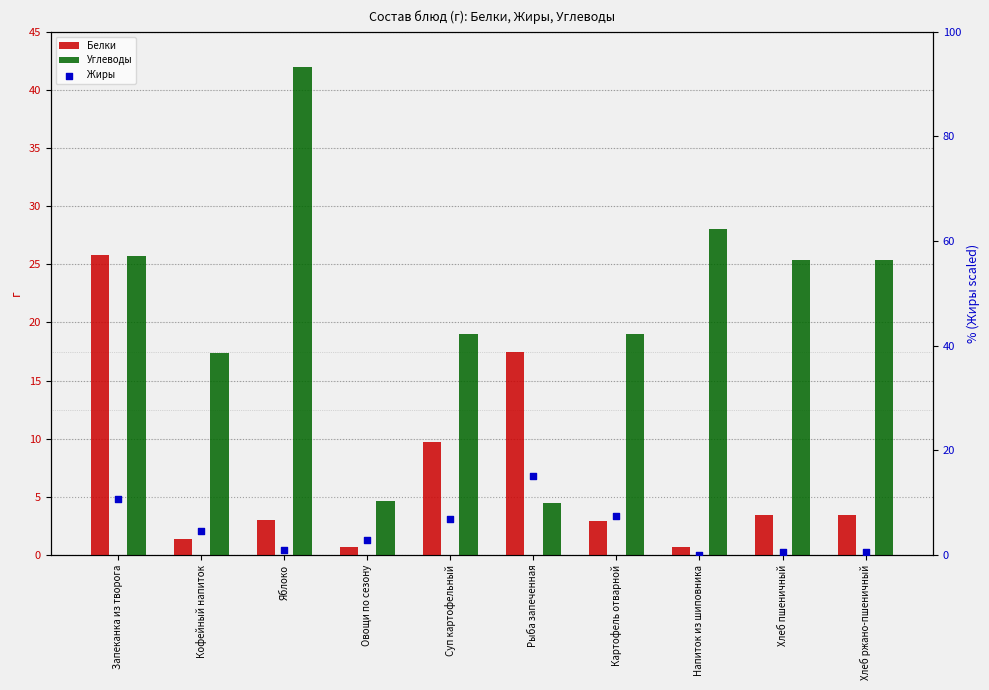

Which series reaches the minimum Y coordinate?

Жиры